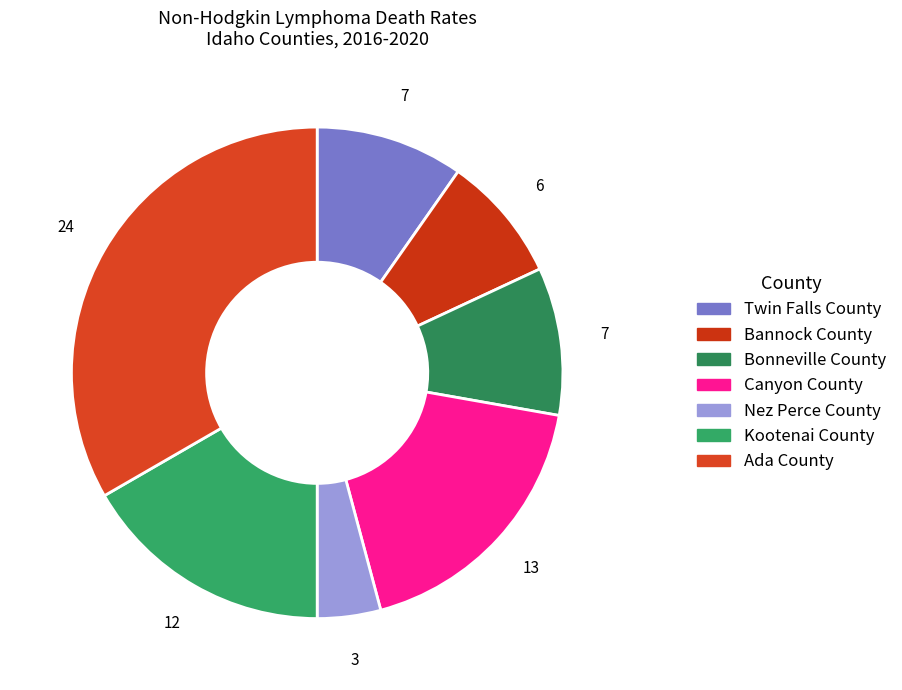

Does Ada County account for over 50% of the chart?

No